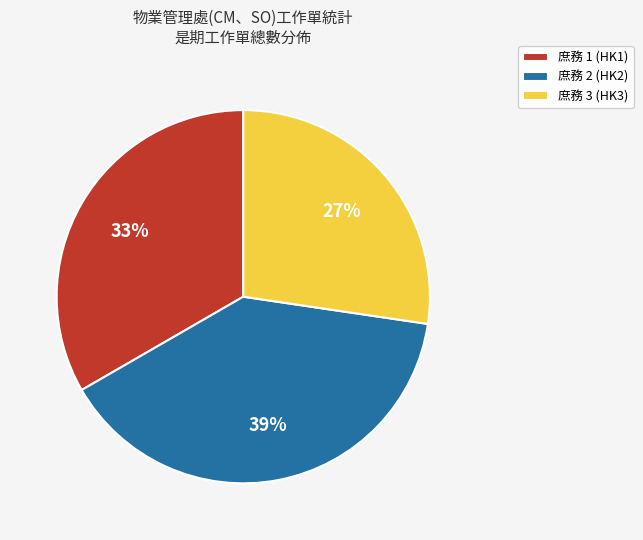

Does any single category account for the majority?

No